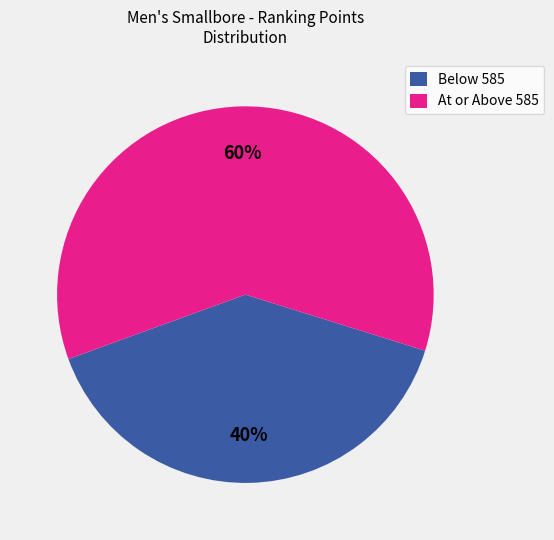

To the nearest percent, what percentage of the pie is At or Above 585?

60%